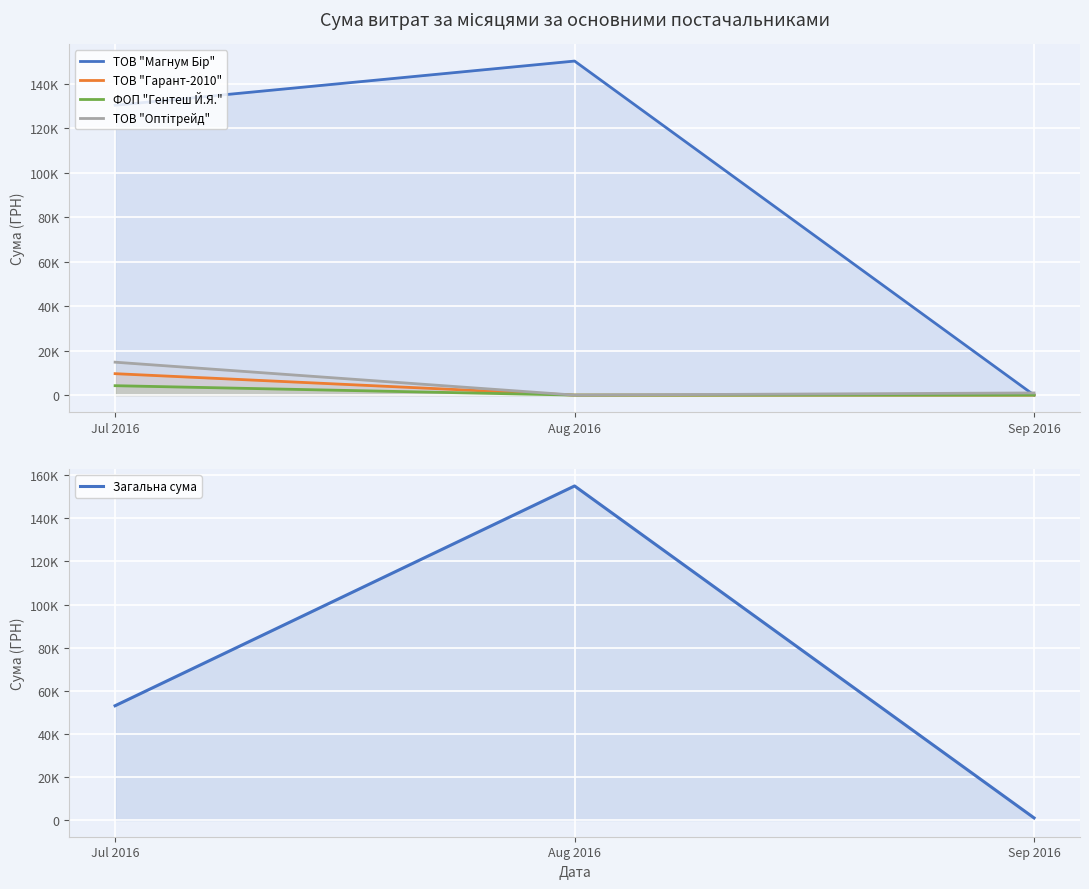

Is it true that ФОП "Гентеш Й.Я." equals 1907.3 at Jul 2016?

False